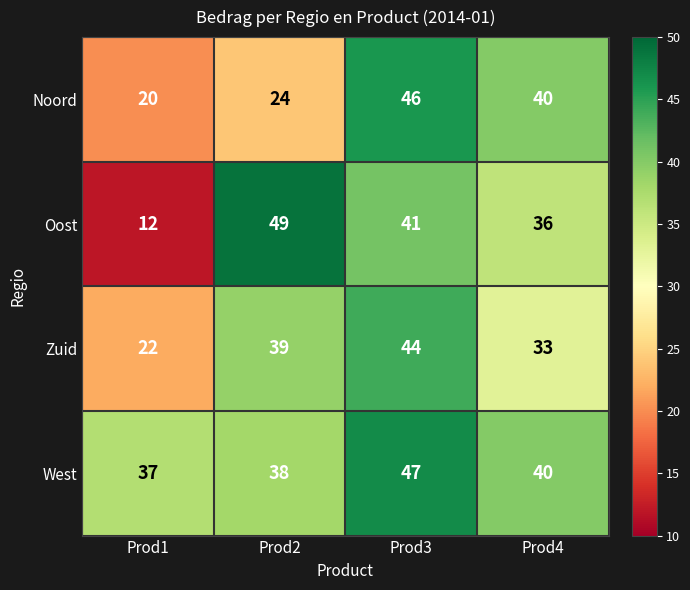

At which category is the sum across all series the highest?

Prod3